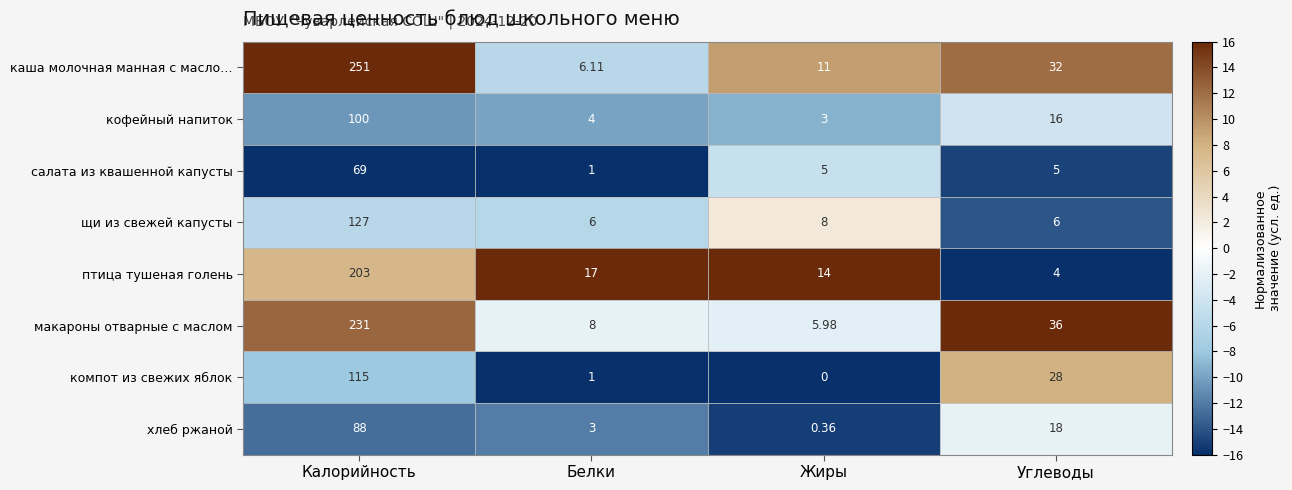

At which label does кофейный напиток reach its minimum?

Жиры